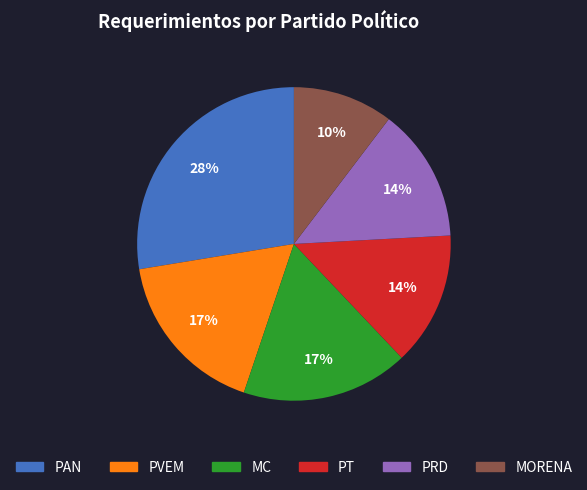

The MORENA slice represents 10% of the pie. True or false?

True